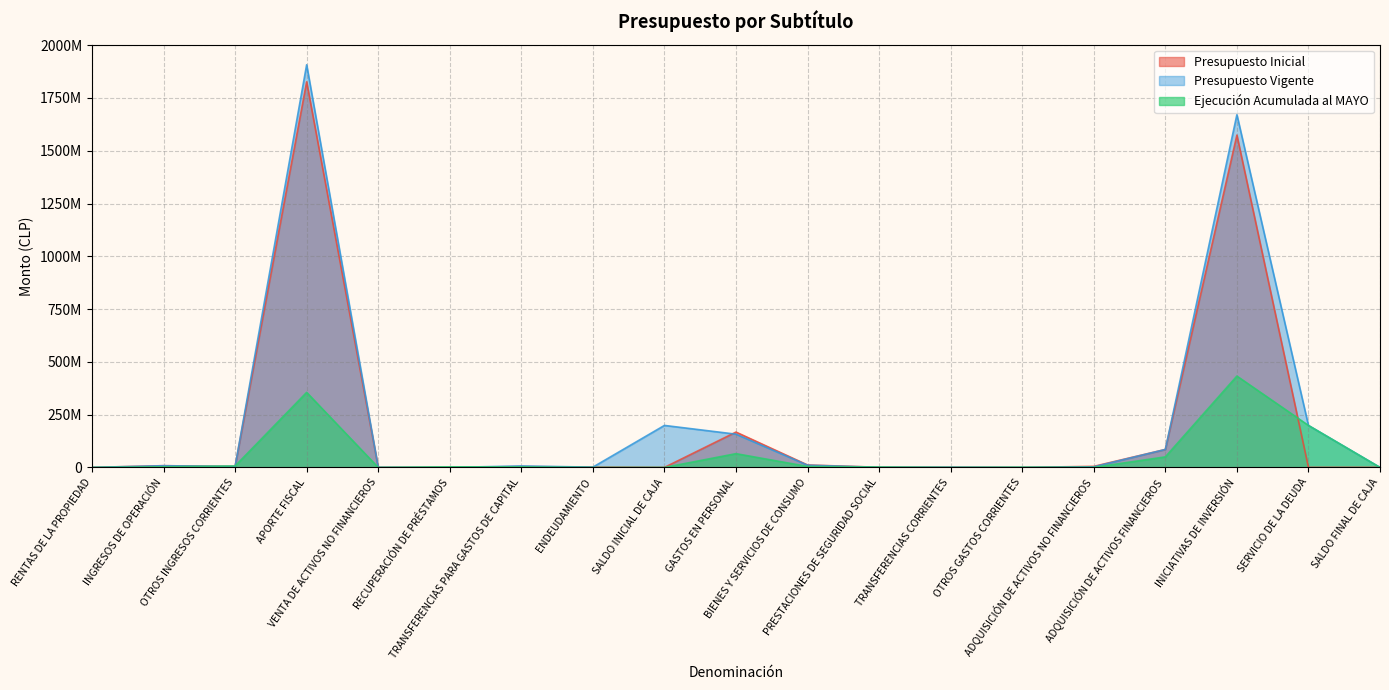

Which has a higher value, ADQUISICIÓN DE ACTIVOS NO FINANCIEROS or OTROS GASTOS CORRIENTES?

ADQUISICIÓN DE ACTIVOS NO FINANCIEROS